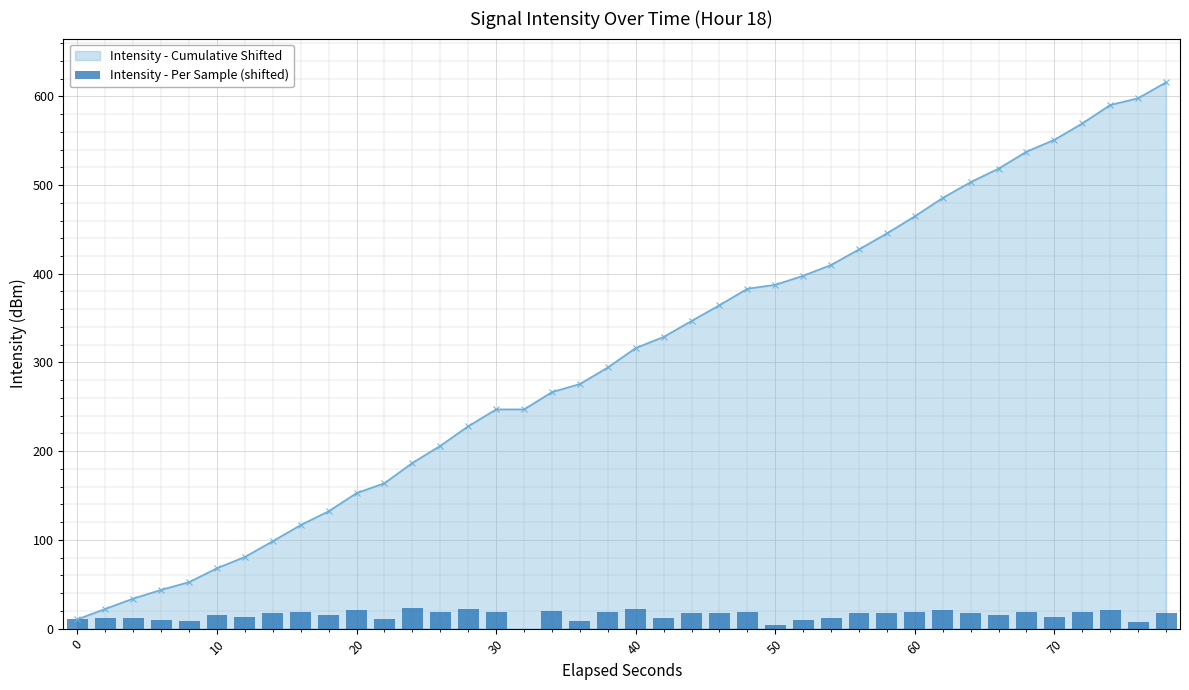

Count the number of categories in the chart.

40